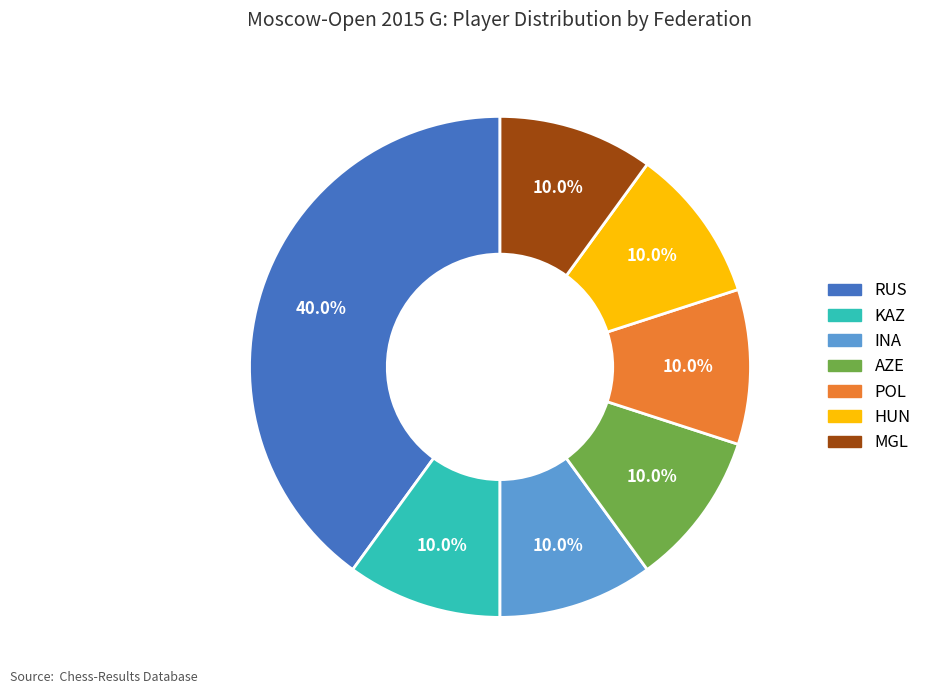

How many segments does this pie chart have?

7